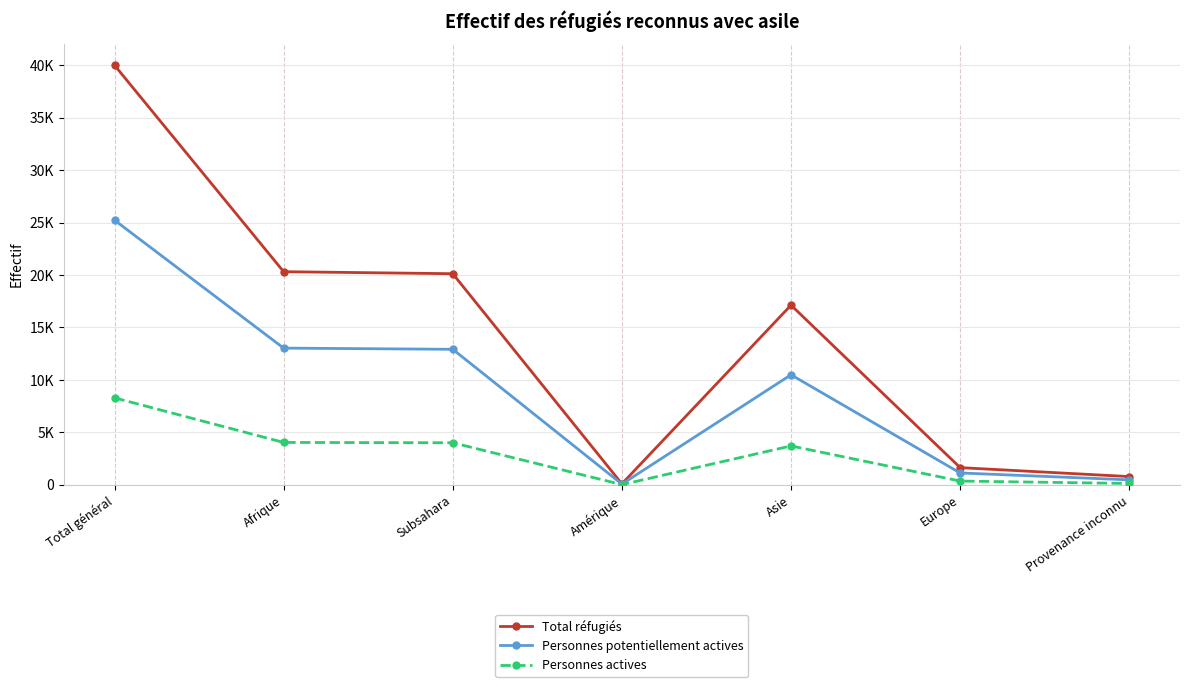

Which series has the largest total across all categories?

Total réfugiés